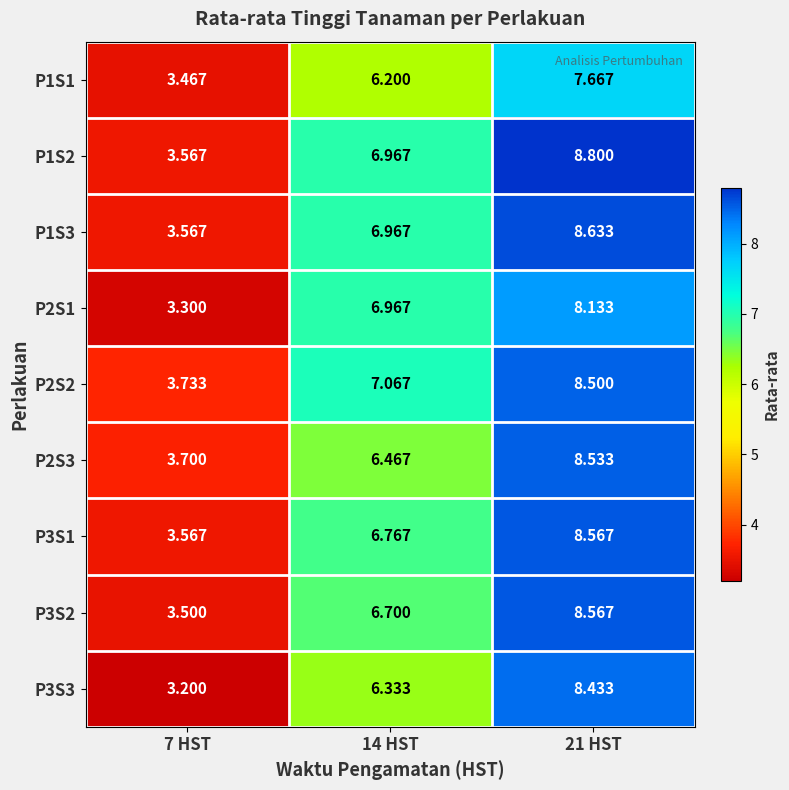

Is the value of P1S2 at 7 HST greater than the value of P1S1 at 14 HST?

No